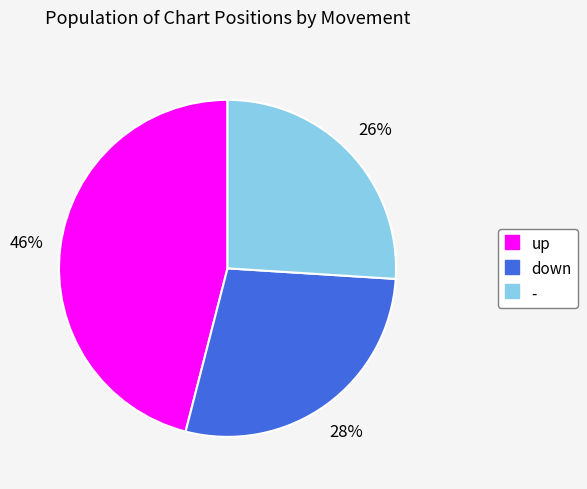

Rank the categories by value from lowest to highest.

-, down, up